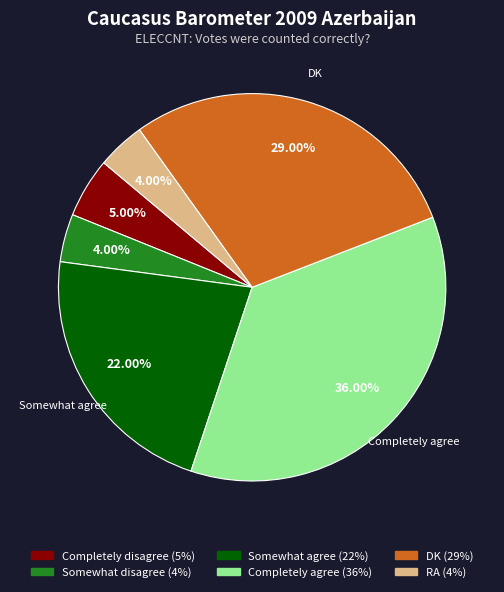

To the nearest percent, what percentage of the pie is Completely disagree?

5%